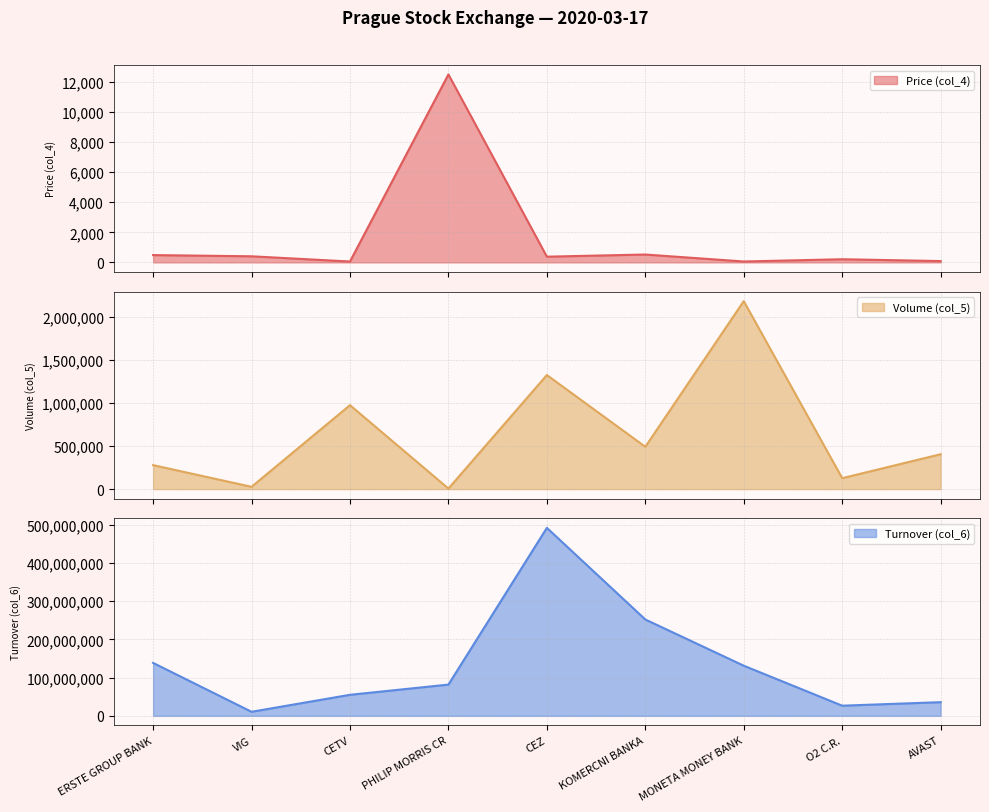

In Price (col_4), how many points are higher than both neighbors (excluding endpoints)?

3